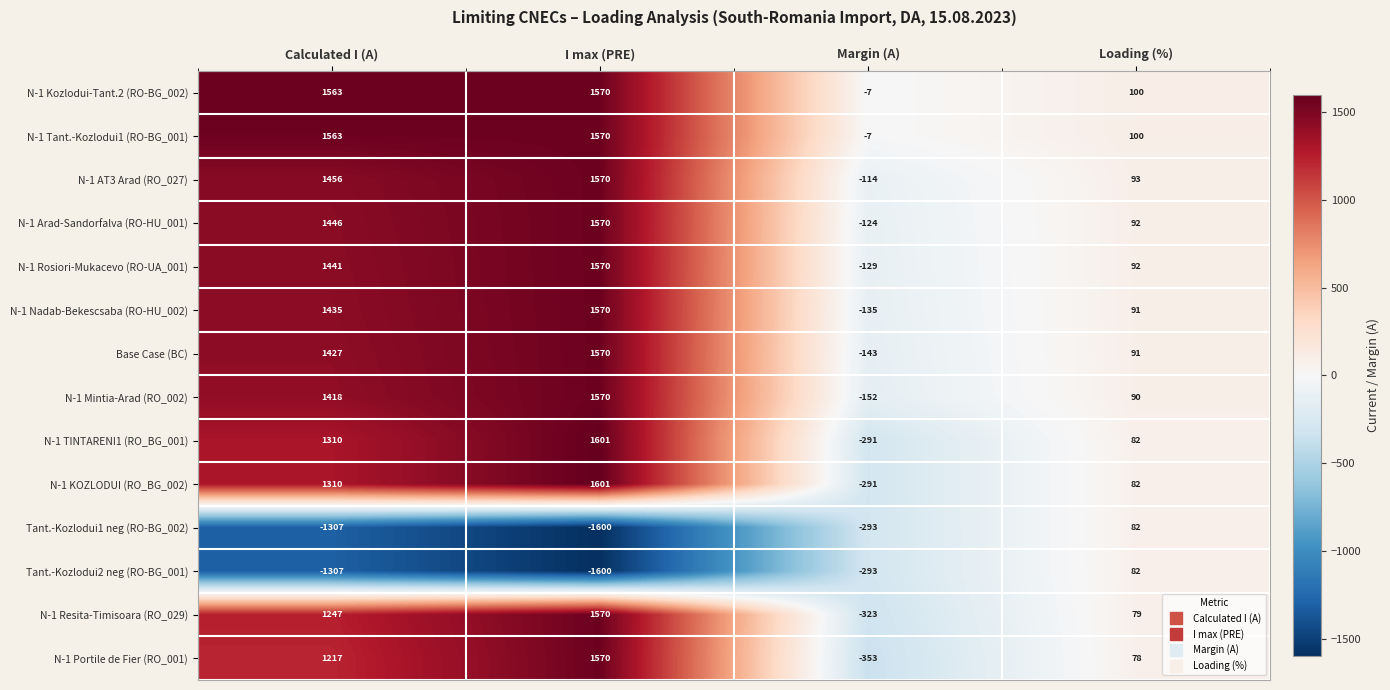

What is the highest value of the N-1 AT3 Arad (RO_027) series?

1570